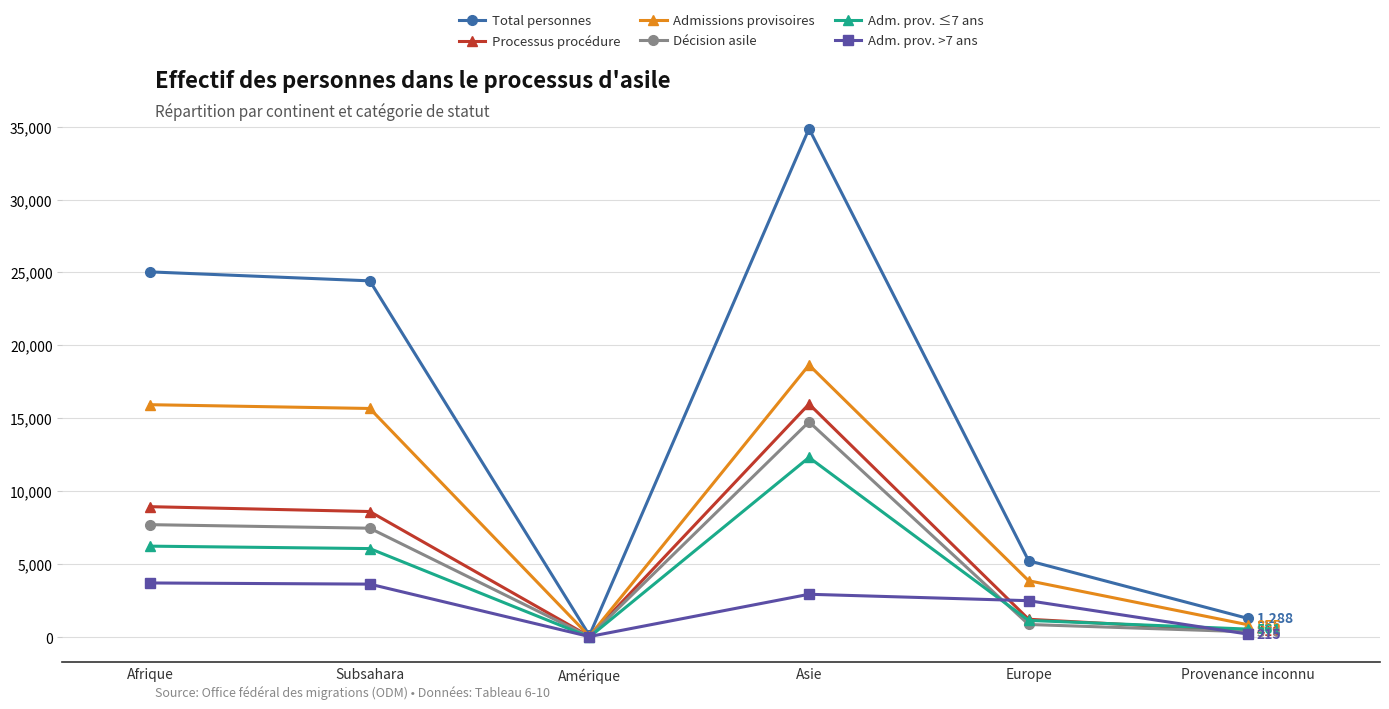

What position from the right is Subsahara?

5